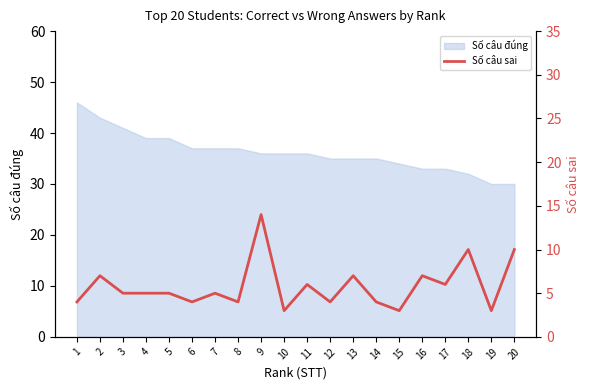

How many data points are less than 5?

8